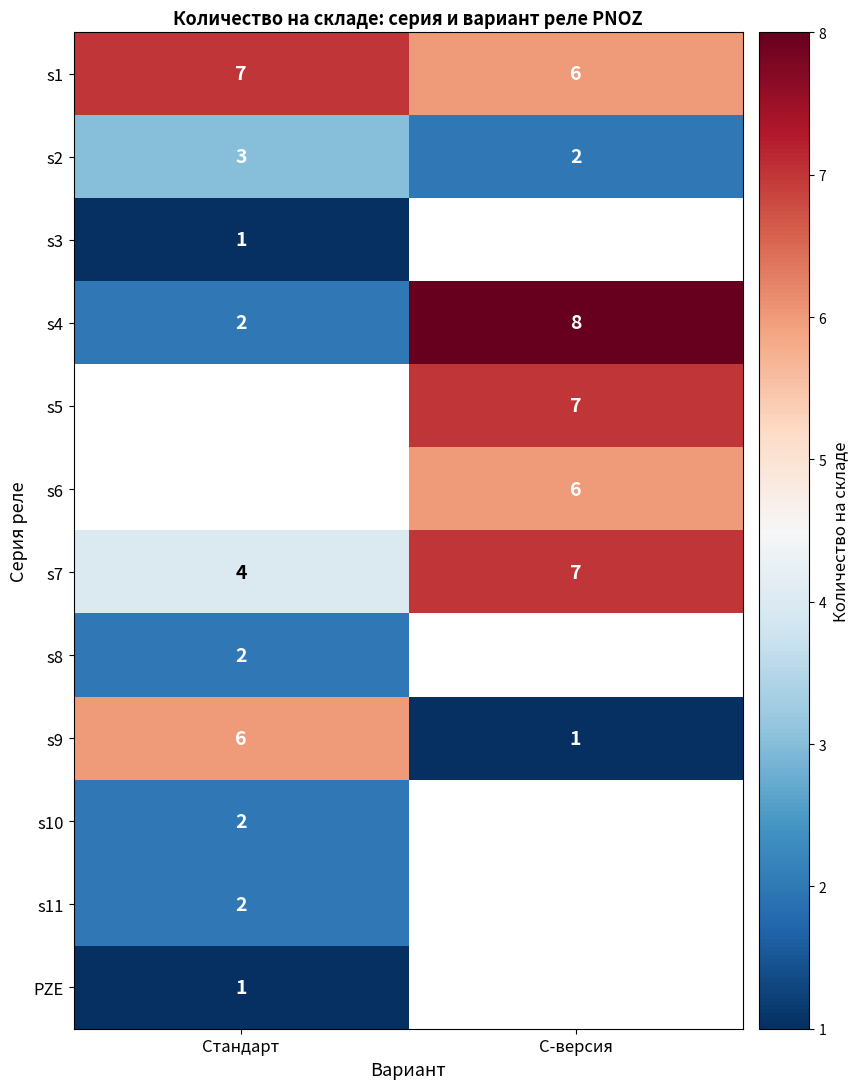

What is the sum of all s4 values?

10